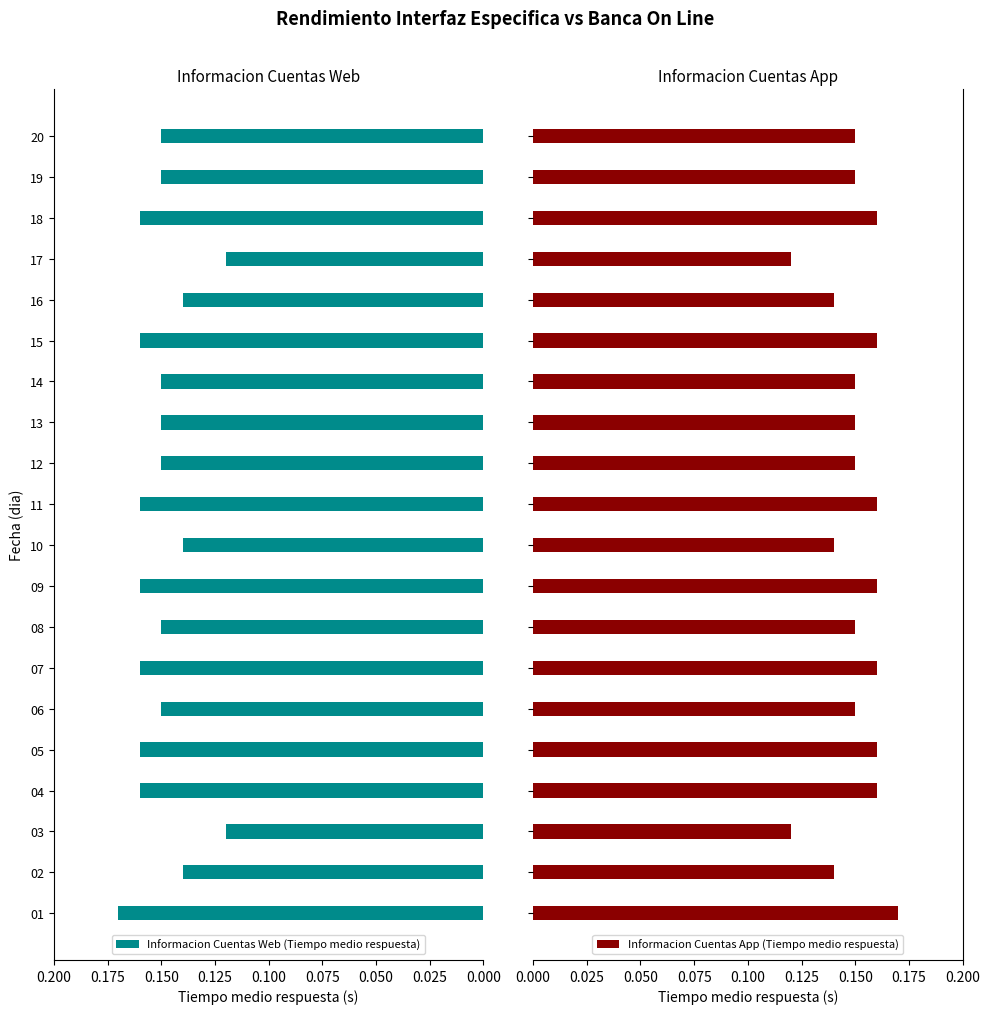

Is it true that Informacion Cuentas Web (Tiempo medio respuesta) equals 0.0 at 18?

False